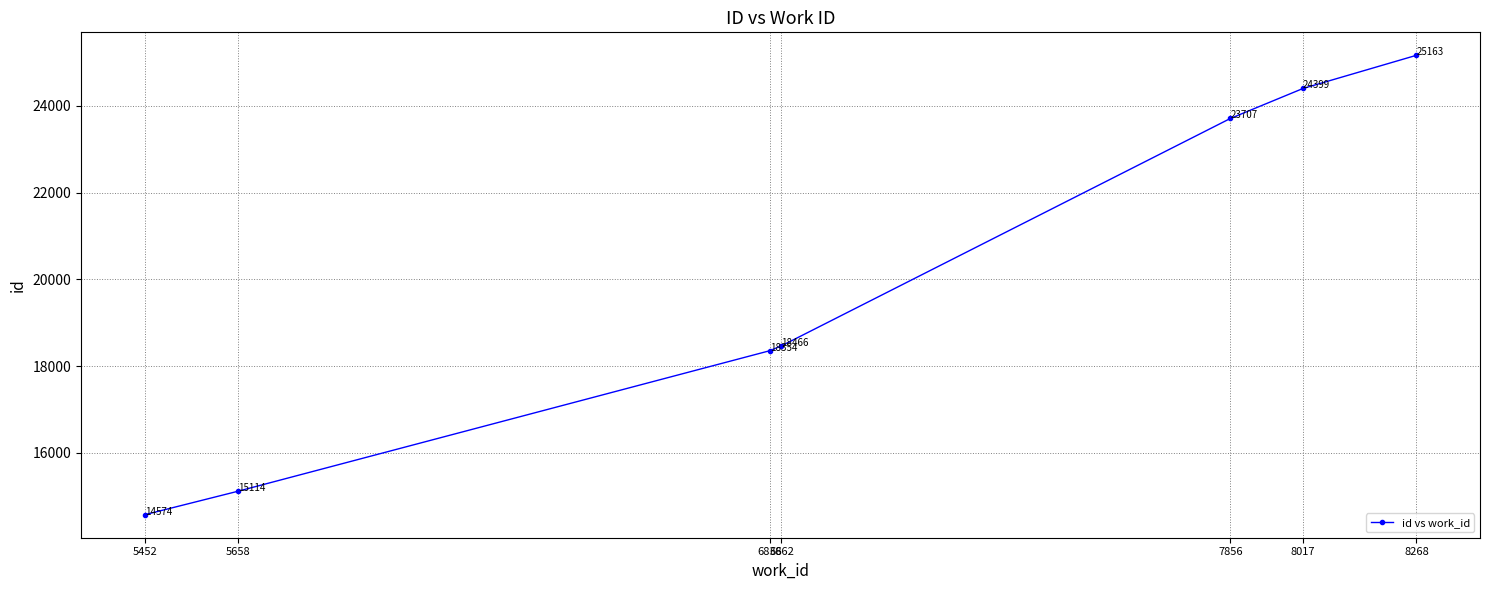

Reading left to right, what are all the values shown in this chart?

14574	15114	18354	18466	23707	24399	25163